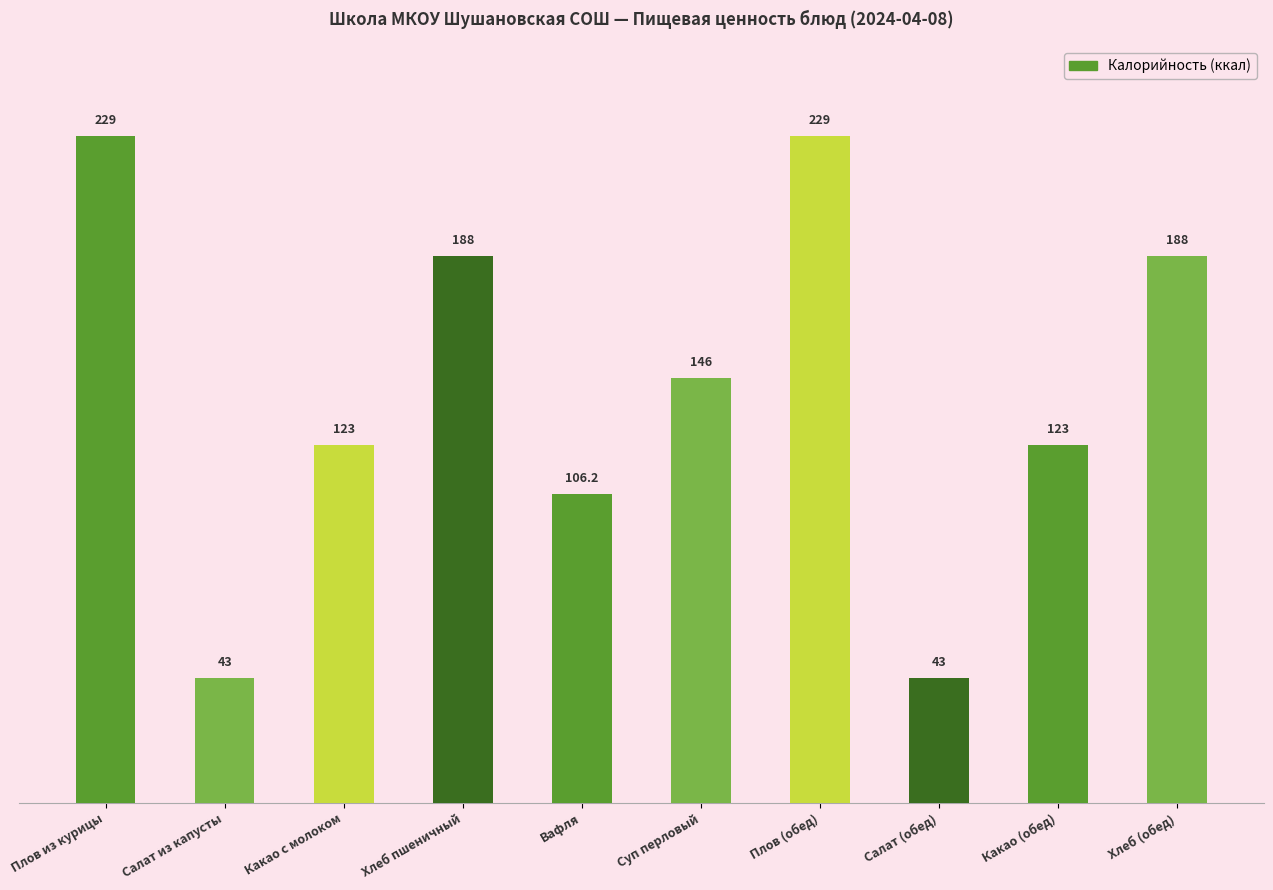

Reading left to right, transcribe all the data shown in this chart.

Плов из курицы=229.0	Салат из капусты=43.0	Какао с молоком=123.0	Хлеб пшеничный=188.0	Вафля=106.2	Суп перловый=146.0	Плов (обед)=229.0	Салат (обед)=43.0	Какао (обед)=123.0	Хлеб (обед)=188.0